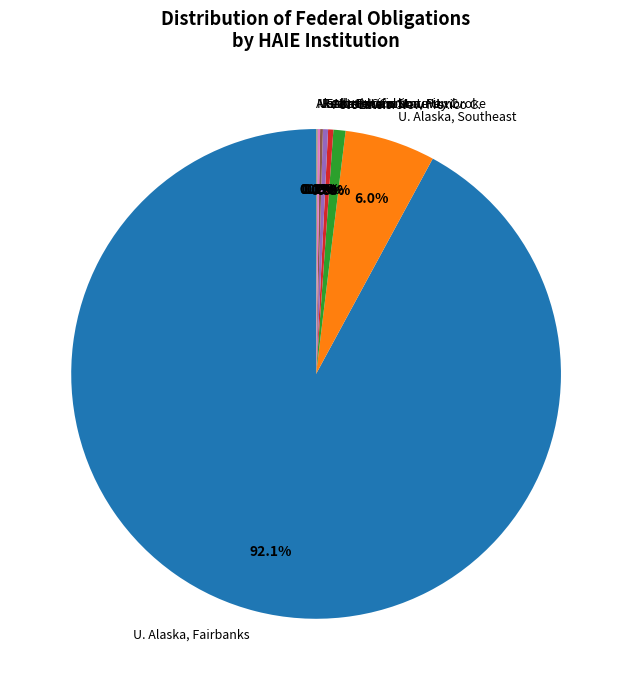

Which slice is the largest?

U. Alaska, Fairbanks